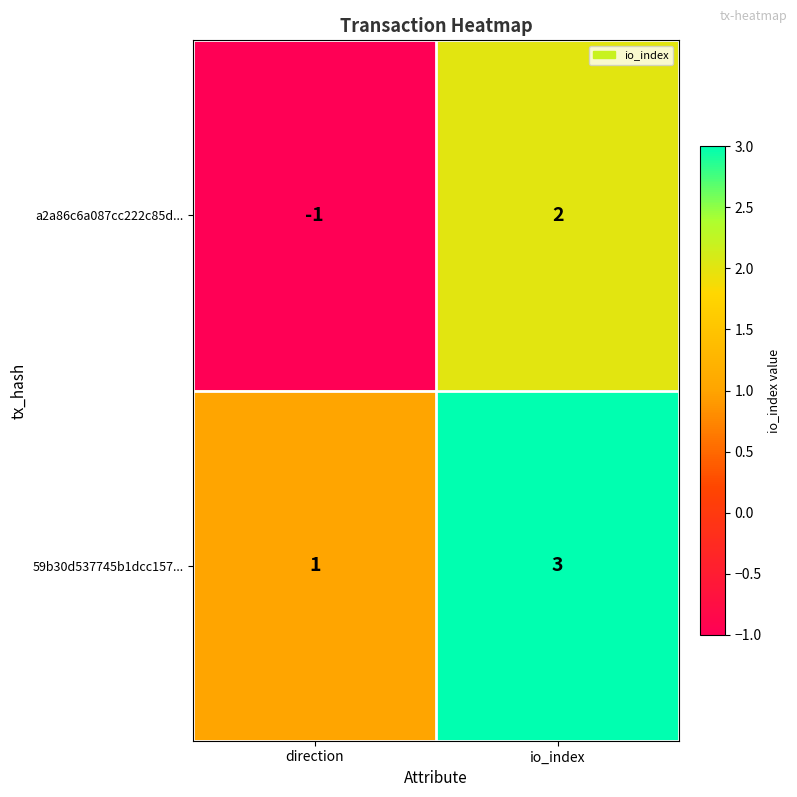

True or false: a2a86c6a087cc222c85d... has a value of -2 at direction.

False